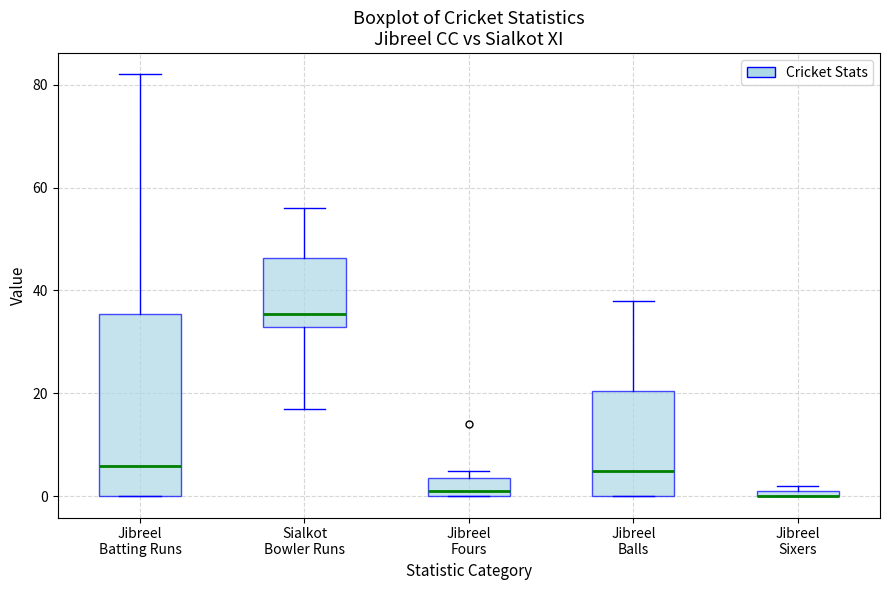

Which box is the tallest, from its lower edge to its upper edge?

Jibreel Batting Runs